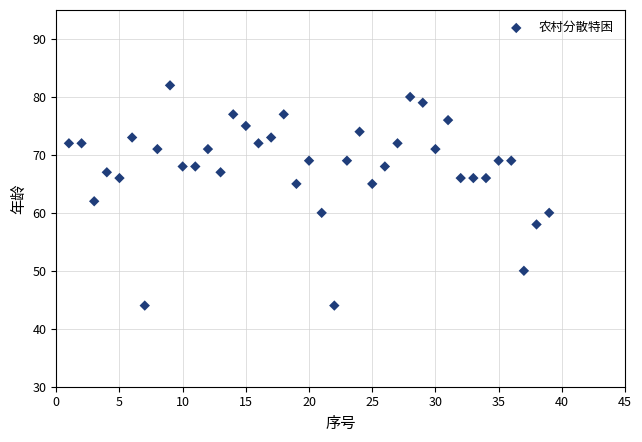

What Y value in the scatter plot is closest to 63?

62